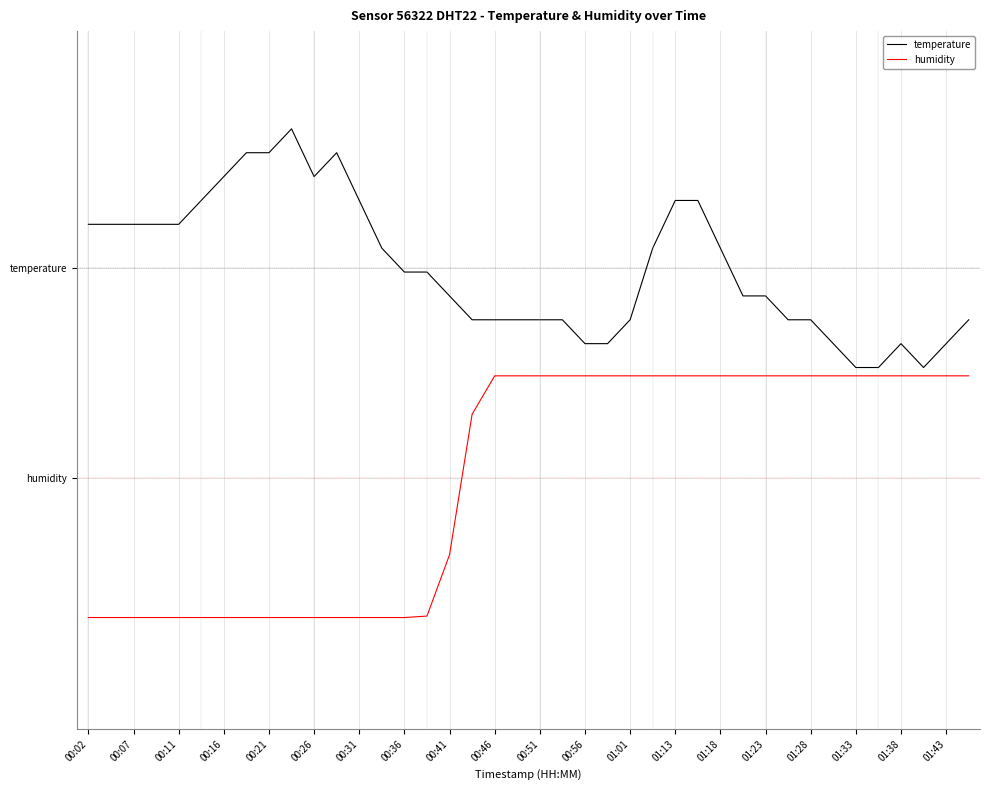

What are all the series names shown in the legend?

temperature, humidity